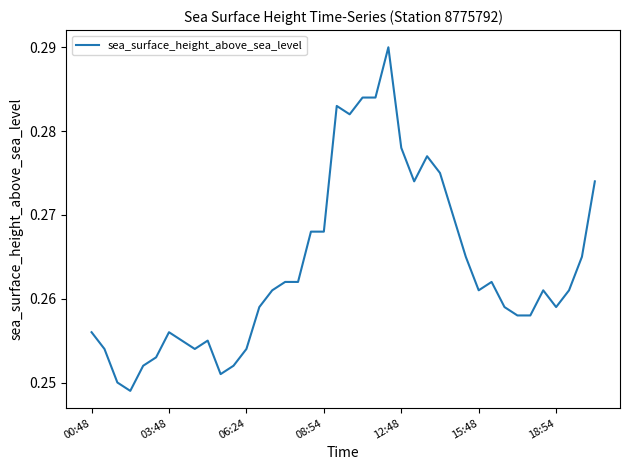

What is the average value?

0.3